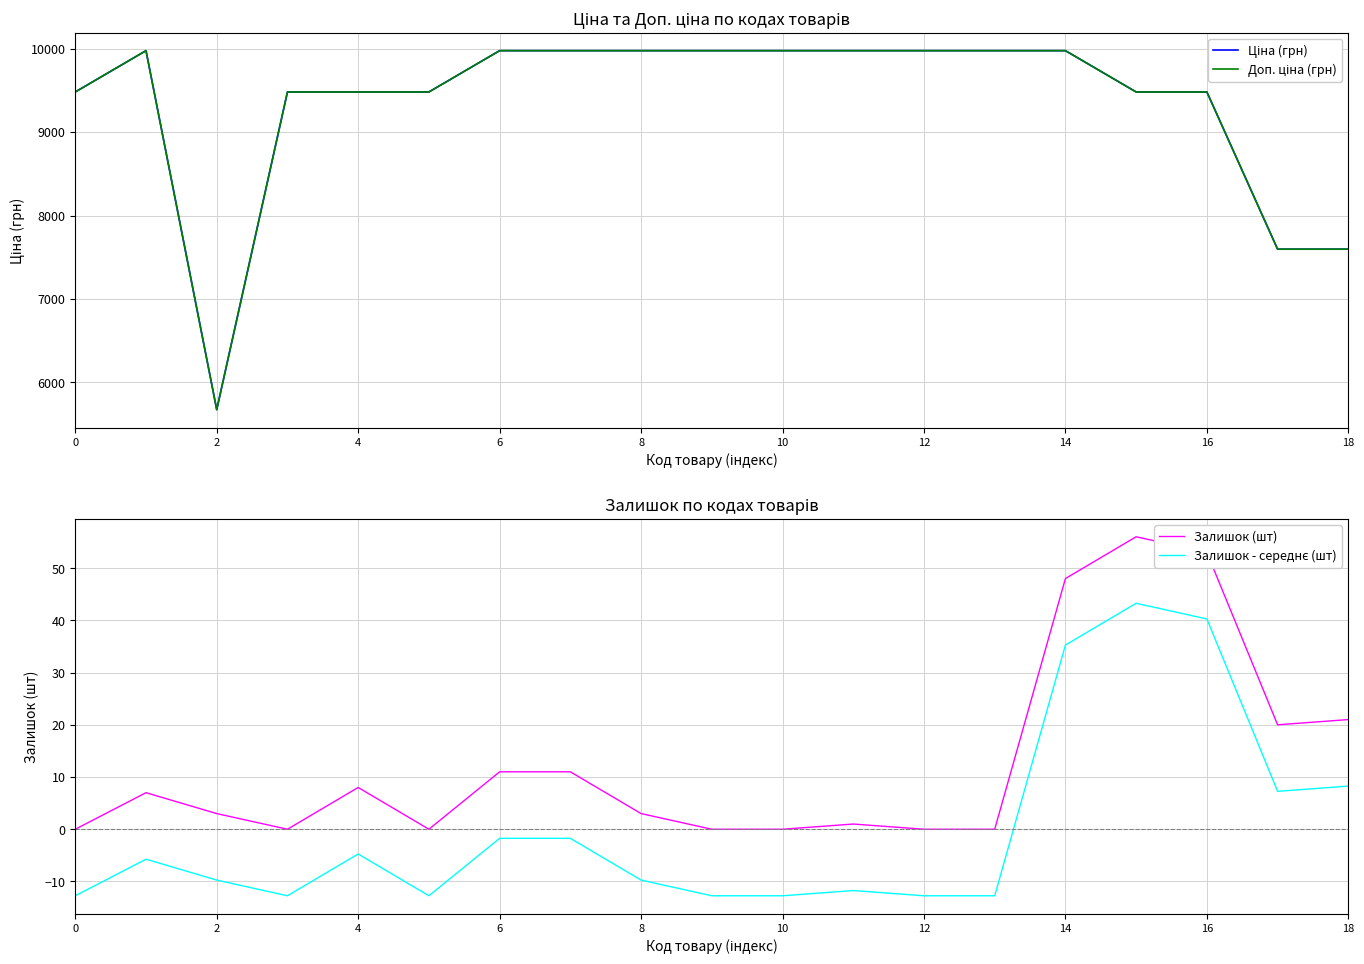

What is the value of the Ціна (грн) point at the 10th from the left?

9975.0